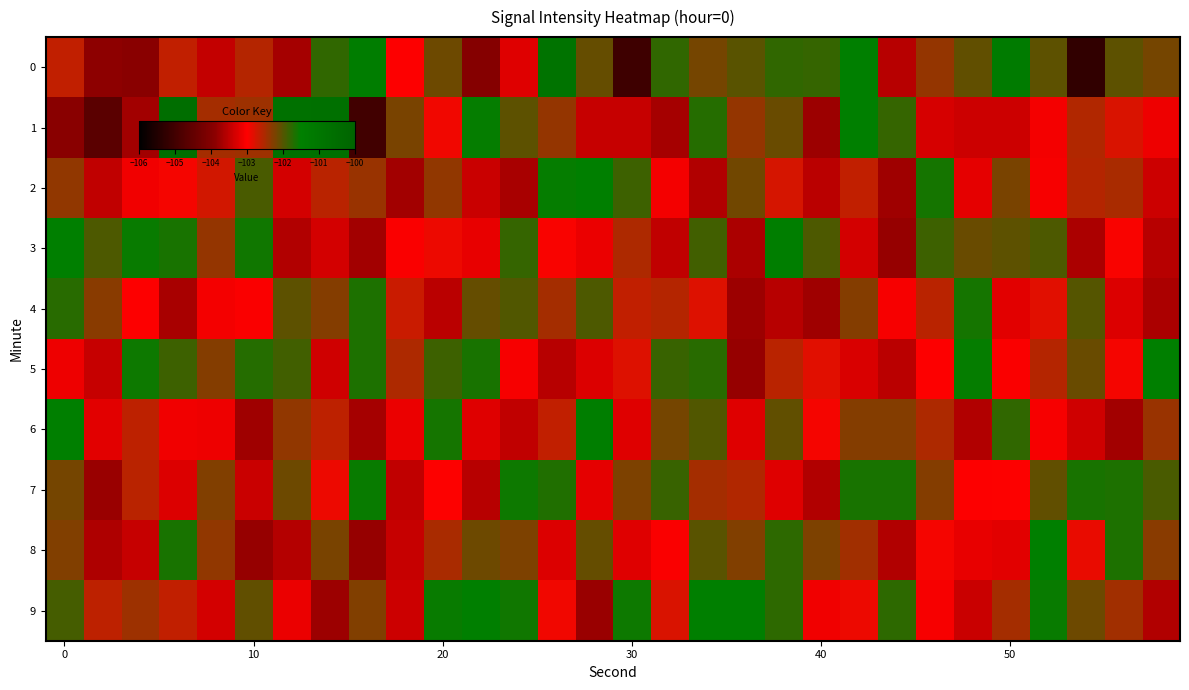

List the series in order of their peak value, lowest first.

4, 7, 2, 9, 5, 8, 6, 3, 0, 1